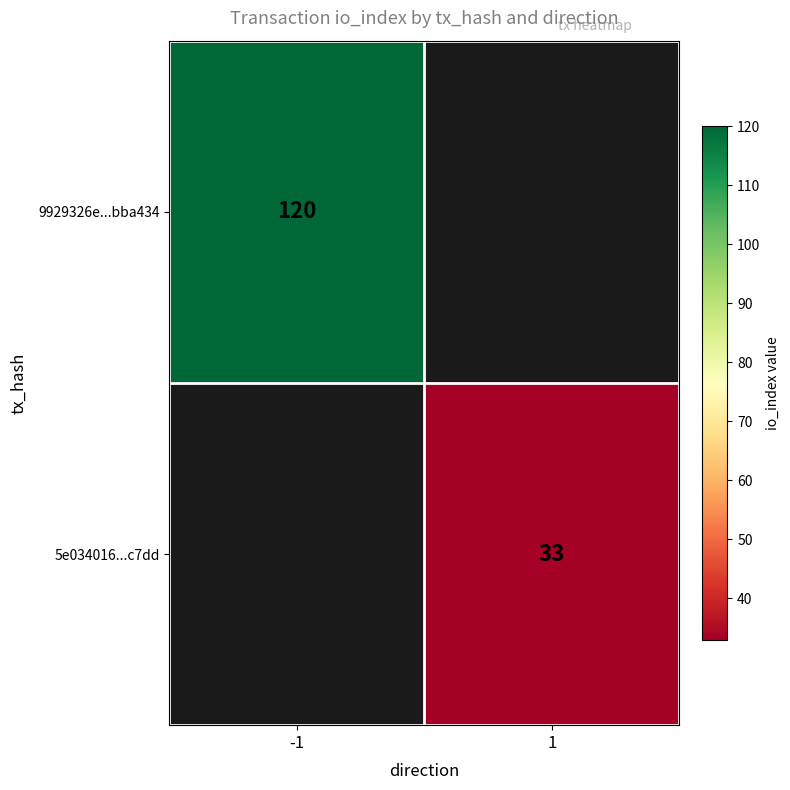

The value of 5e034016...c7dd at 1 is 33. True or false?

True